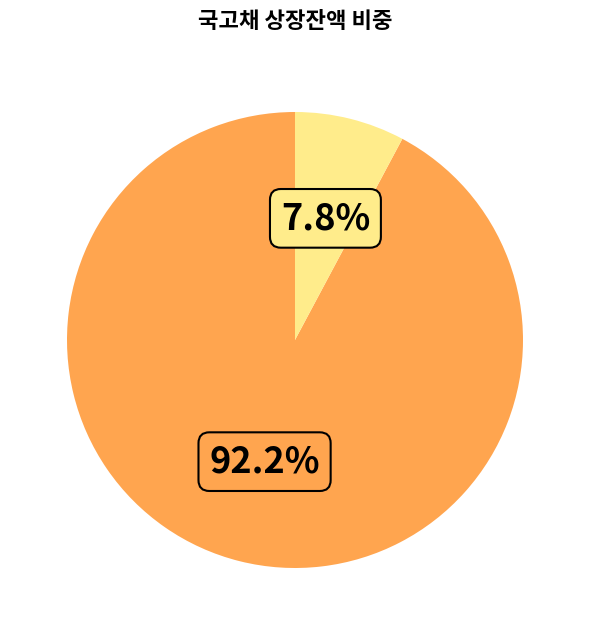

Does any single category account for the majority?

Yes